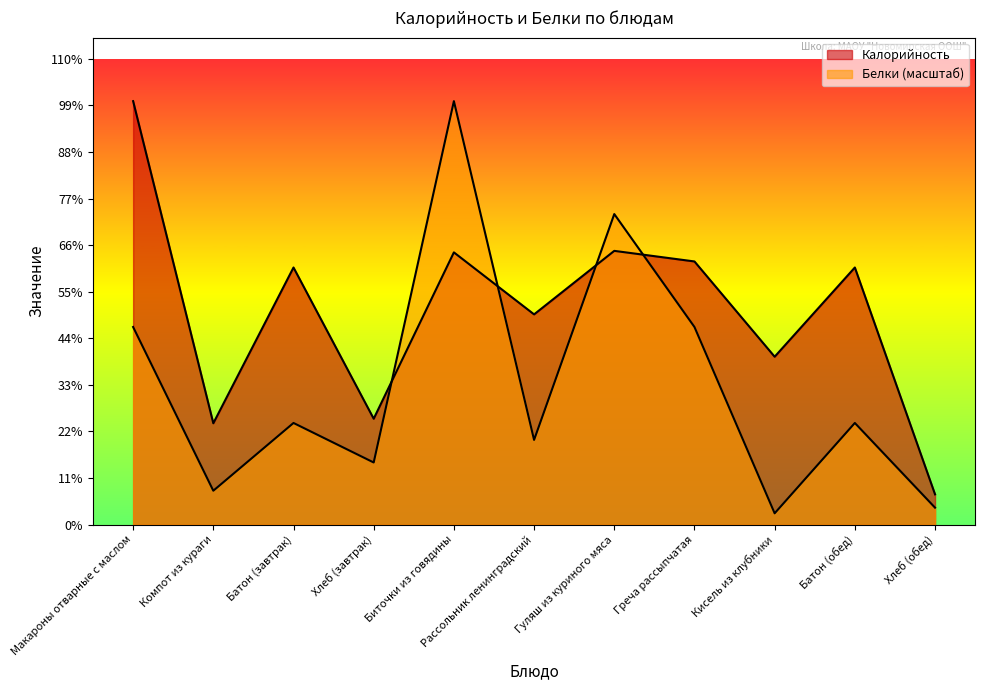

What position from the left is Гуляш из куриного мяса?

7